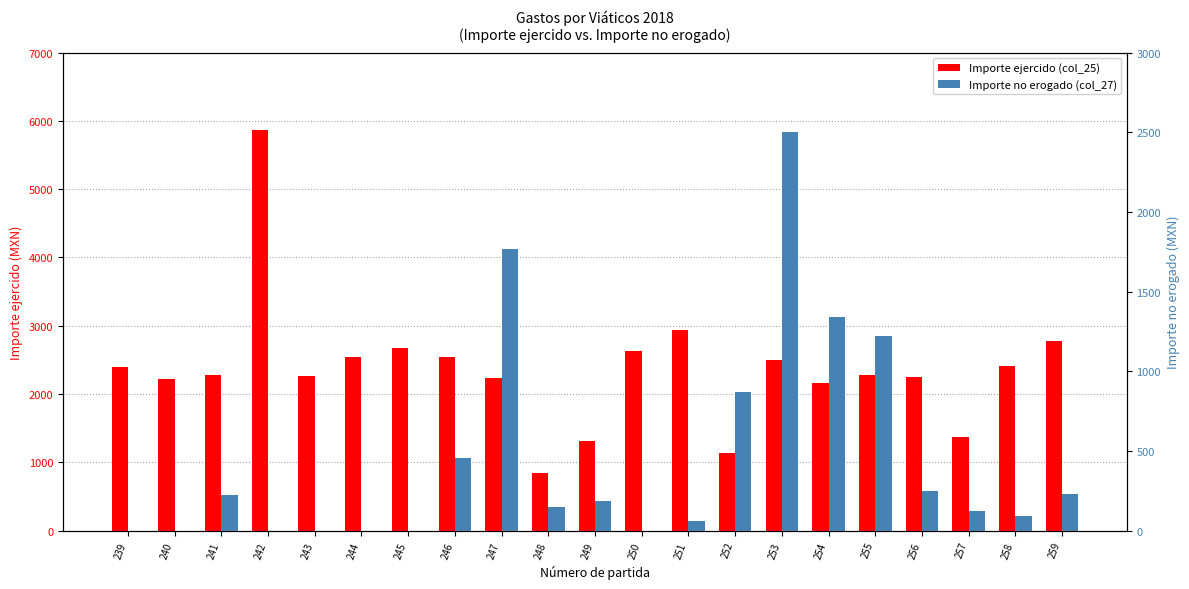

Reading right to left, transcribe all the data shown in this chart.

Importe ejercido (col_25): 259=2771.5	258=2408.0	257=1374.5	256=2252.2	255=2276.1	254=2158.0	253=2497.0	252=1131.6	251=2941.6	250=2636.2	249=1316.0	248=852.0	247=2232.6	246=2544.0	245=2677.0	244=2536.5	243=2260.7	242=5872.0	241=2274.0	240=2225.1	239=2403.3
Importe no erogado (col_27): 259=228.5	258=92.0	257=125.5	256=247.8	255=1223.9	254=1342.0	253=2503.0	252=868.4	251=58.3	250=0.0	249=184.0	248=148.0	247=1767.4	246=456.0	245=0.0	244=0.0	243=0.0	242=0.0	241=226.0	240=0.0	239=0.0